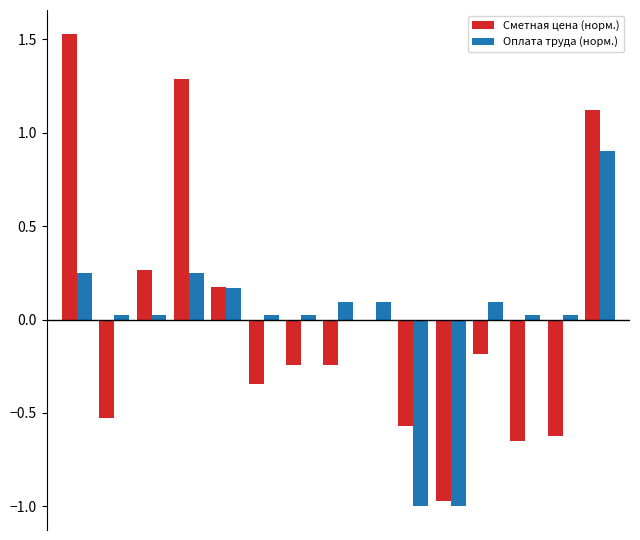

What is the difference between the maximum and minimum values in the Сметная цена (норм.) series?

2.5